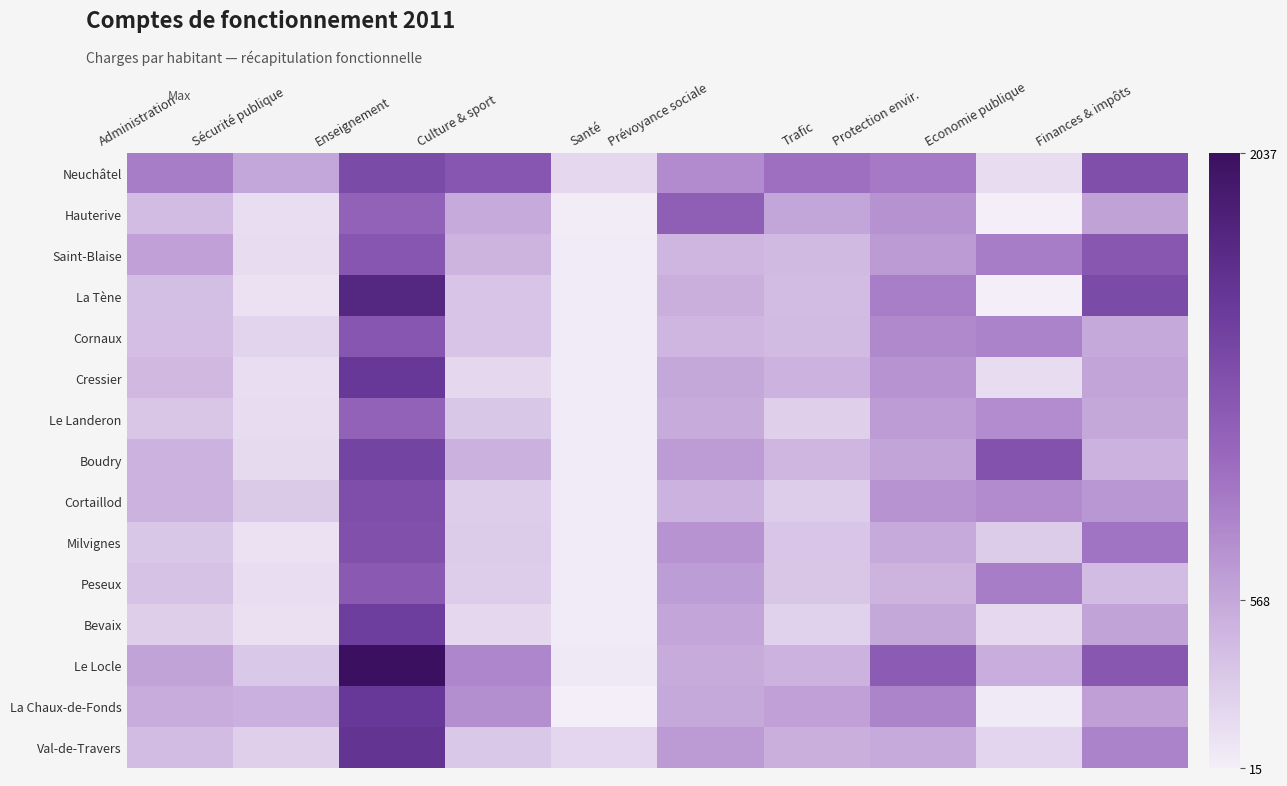

How many series are shown in this chart?

15